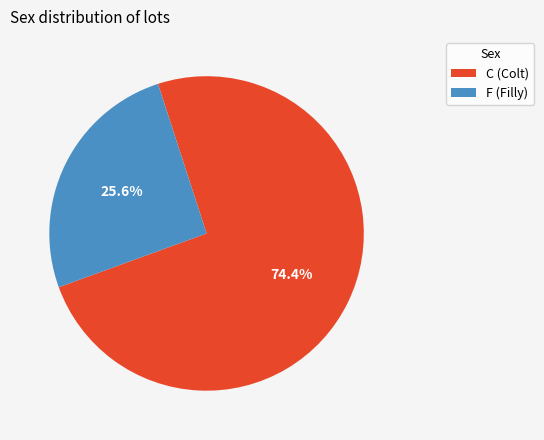

Is C the majority of the pie?

Yes